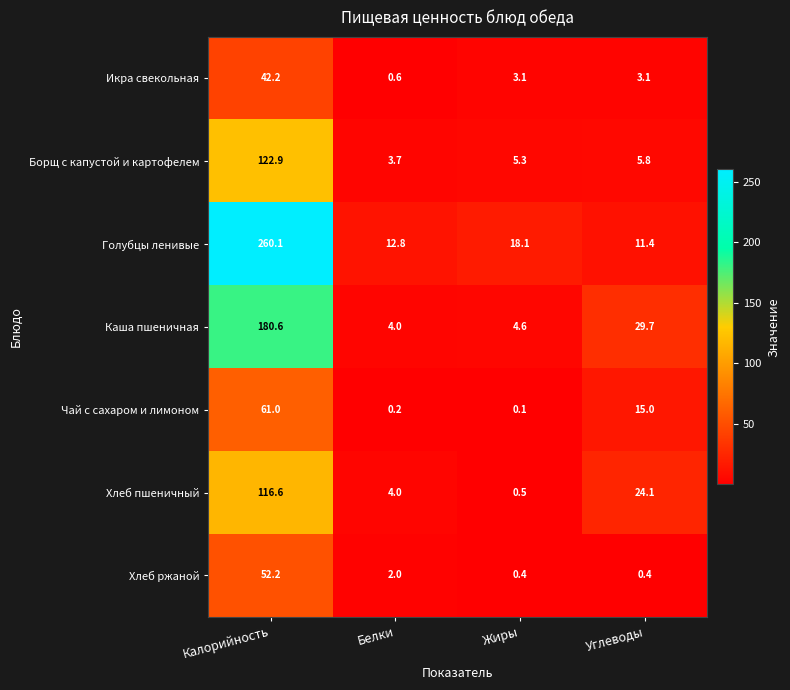

Is the value of Голубцы ленивые at Жиры greater than the value of Борщ с капустой и картофелем at Жиры?

Yes